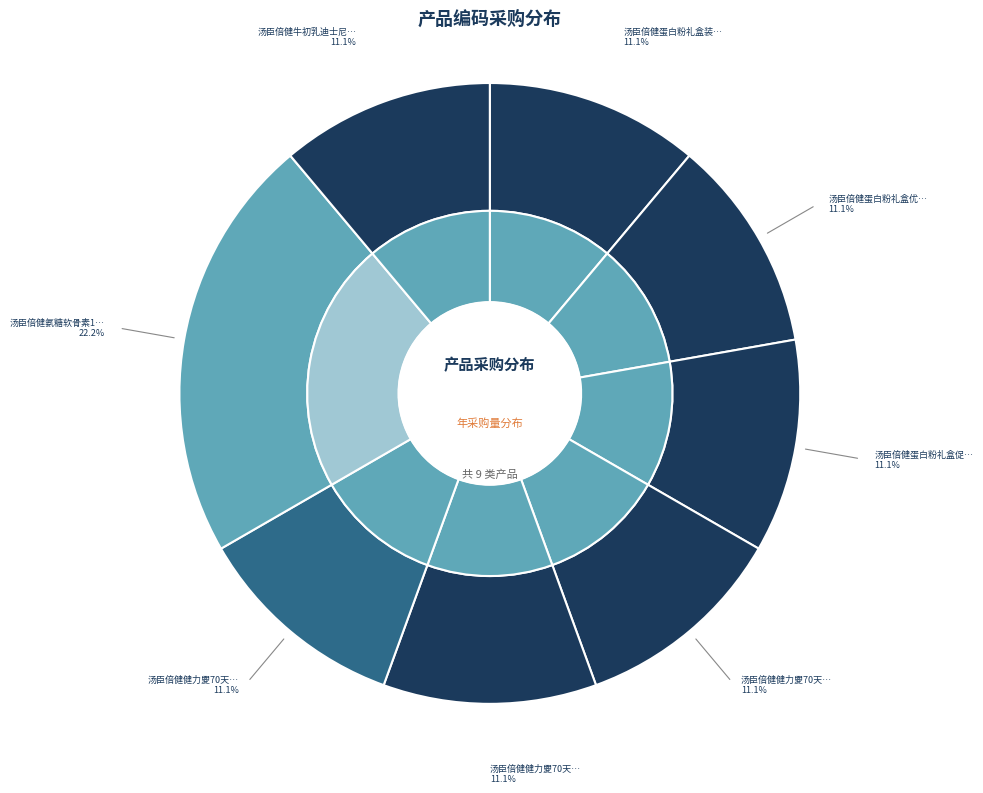

Which slice is the smallest?

D.B.02.DB02091